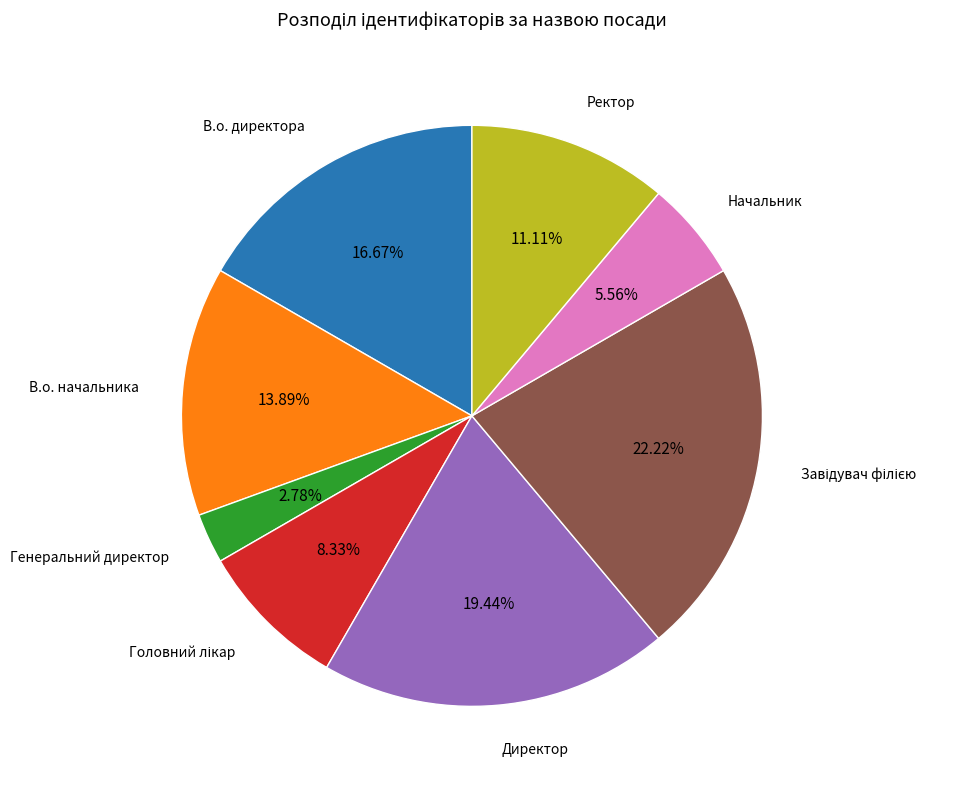

To the nearest percent, what is the difference between the largest and smallest slice percentages?

19%